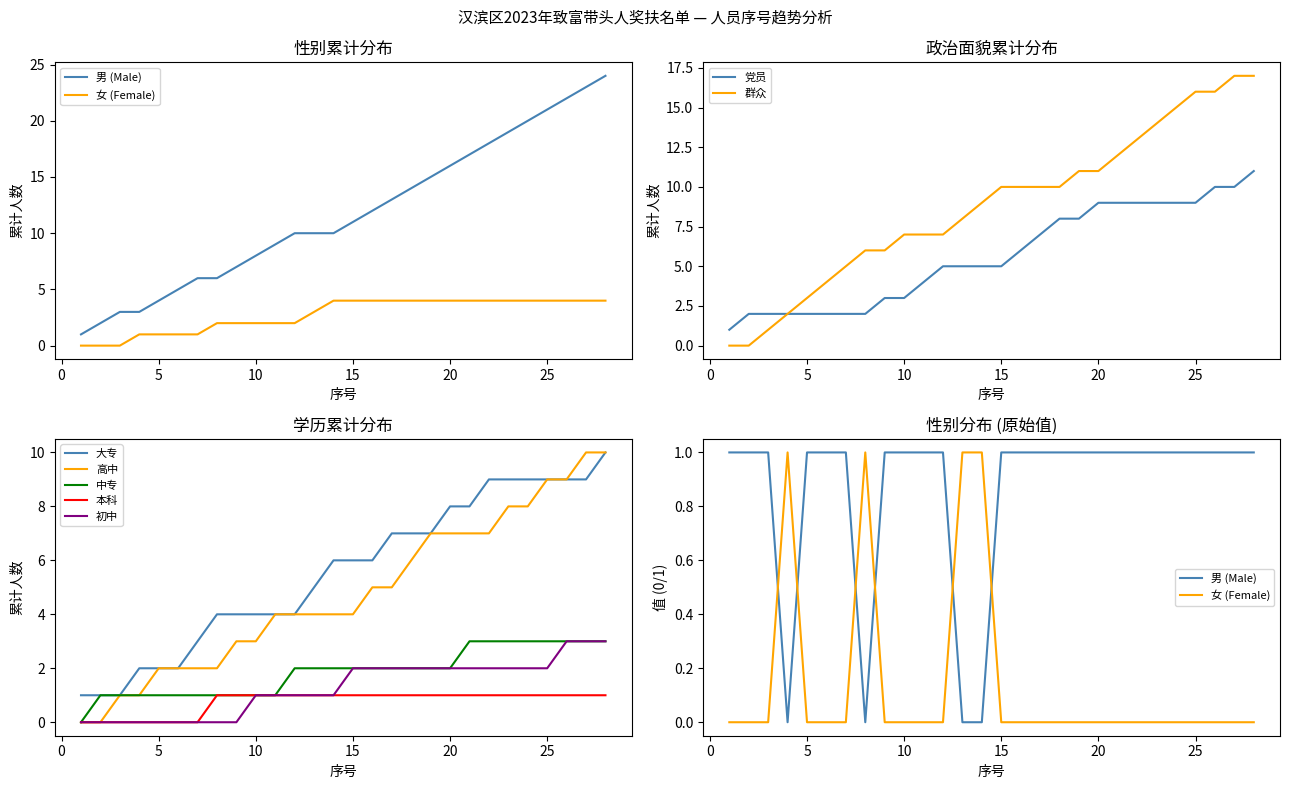

Reading right to left, list all the values displayed in this chart.

Male: 28=1	27=1	26=1	25=1	24=1	23=1	22=1	21=1	20=1	19=1	18=1	17=1	16=1	15=1	14=0	13=0	12=1	11=1	10=1	9=1	8=0	7=1	6=1	5=1	4=0	3=1	2=1	1=1
Female: 28=0	27=0	26=0	25=0	24=0	23=0	22=0	21=0	20=0	19=0	18=0	17=0	16=0	15=0	14=1	13=1	12=0	11=0	10=0	9=0	8=1	7=0	6=0	5=0	4=1	3=0	2=0	1=0